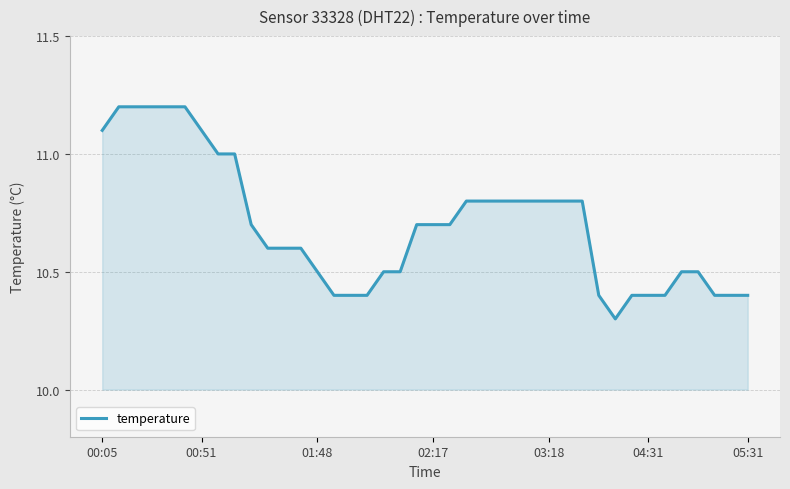

What is the greatest value displayed?

11.2